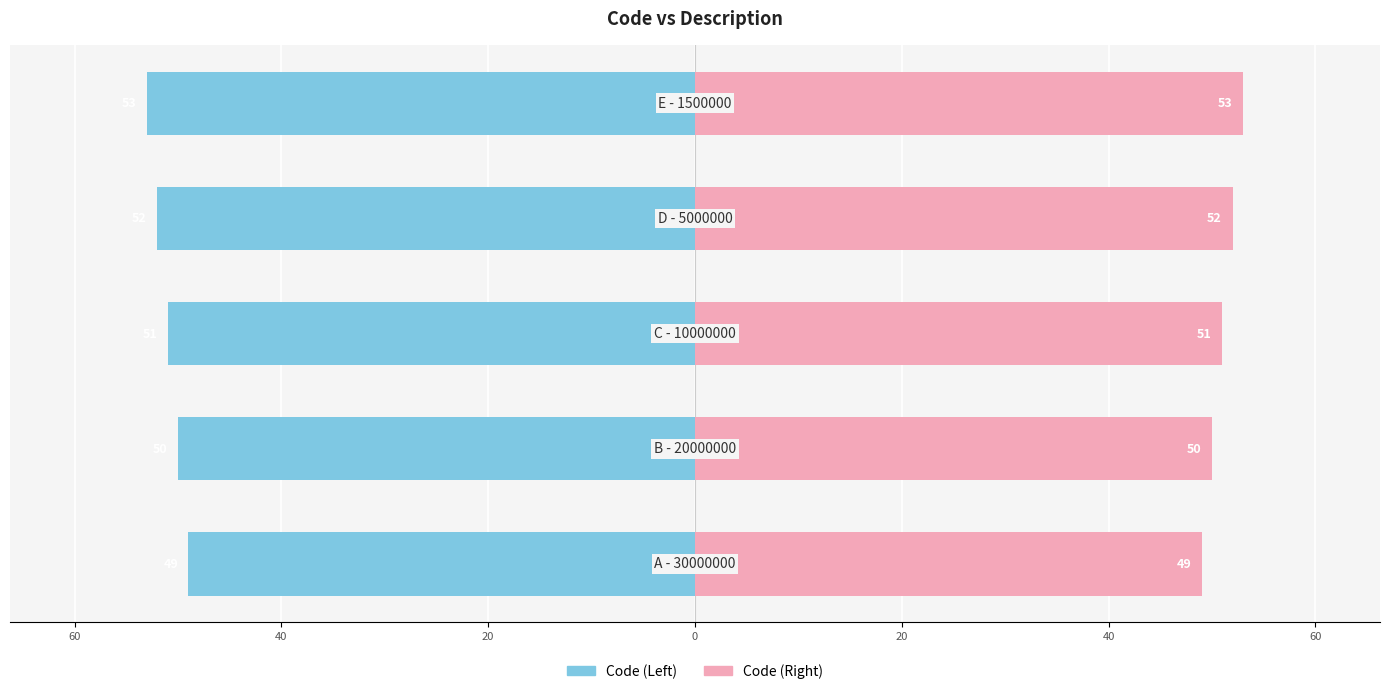

How many groups of bars are there?

5